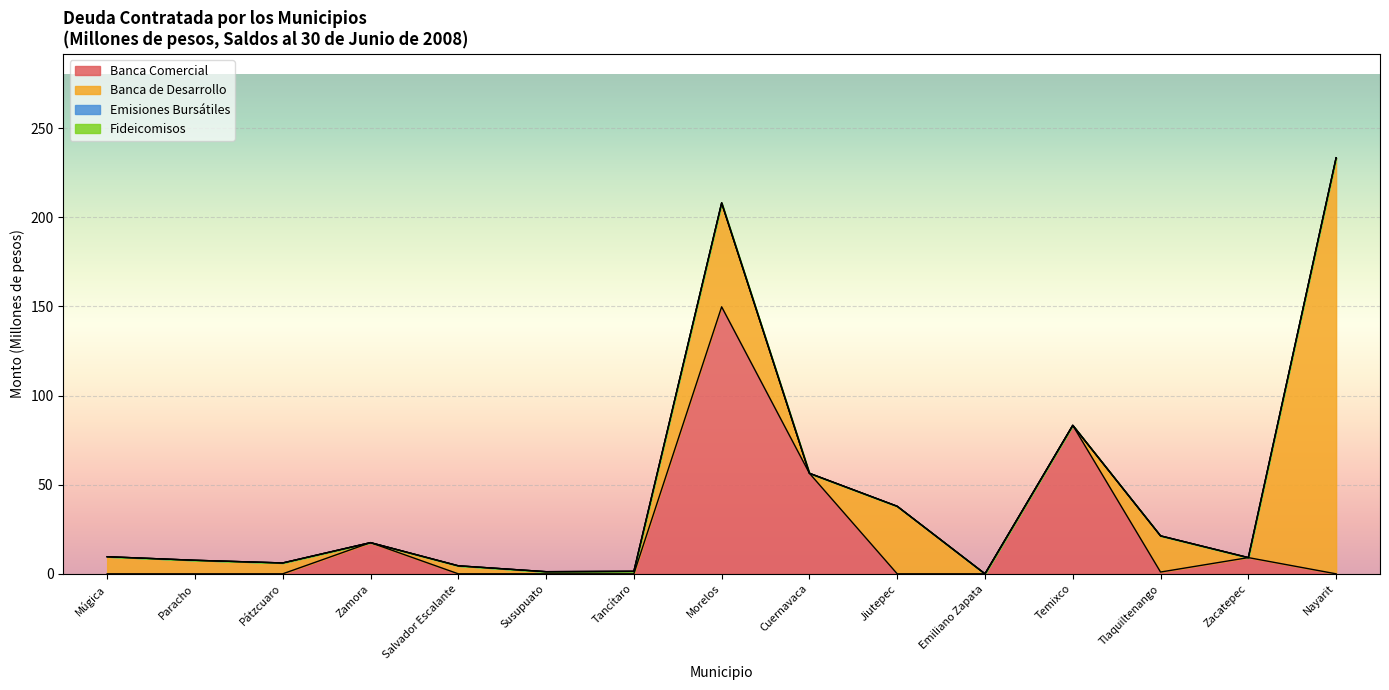

How many data points in Banca Comercial are above 0?

6